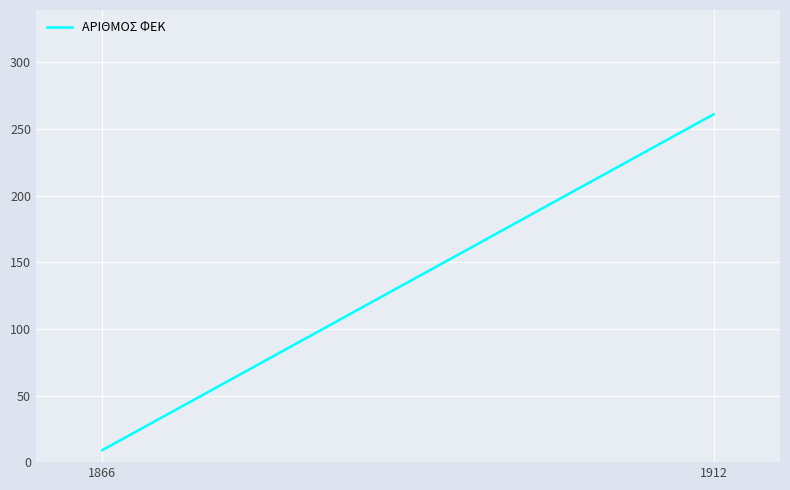

List the labels in order of value, largest first.

1912, 1866